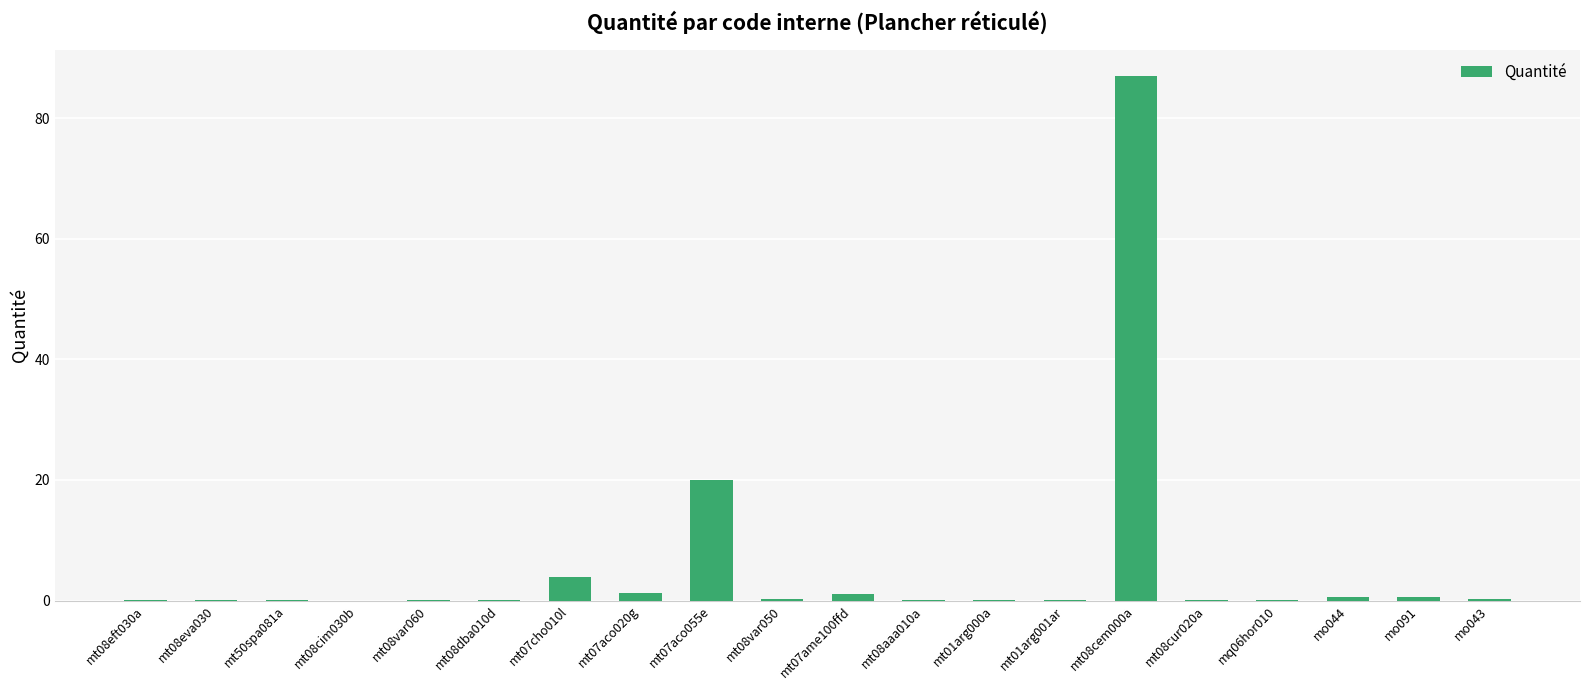

Where is the data nearest to the value 43?

mt07aco055e